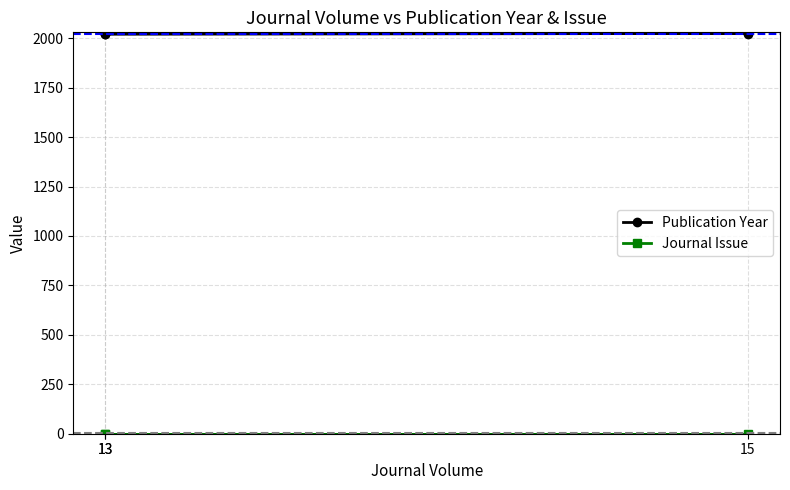

What is the total value across all series at 15?

2025